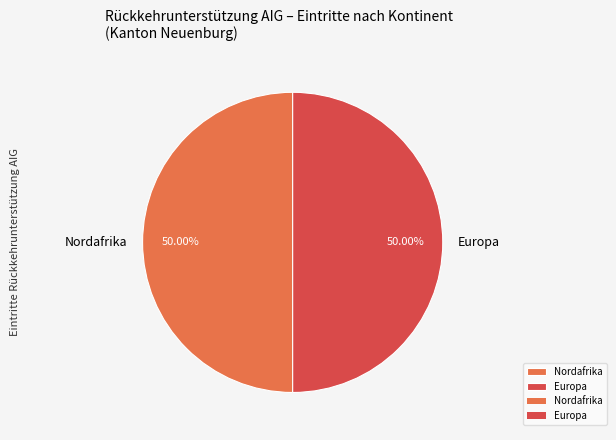

What is the ratio of the value at Europa to the value at Nordafrika?

1.0